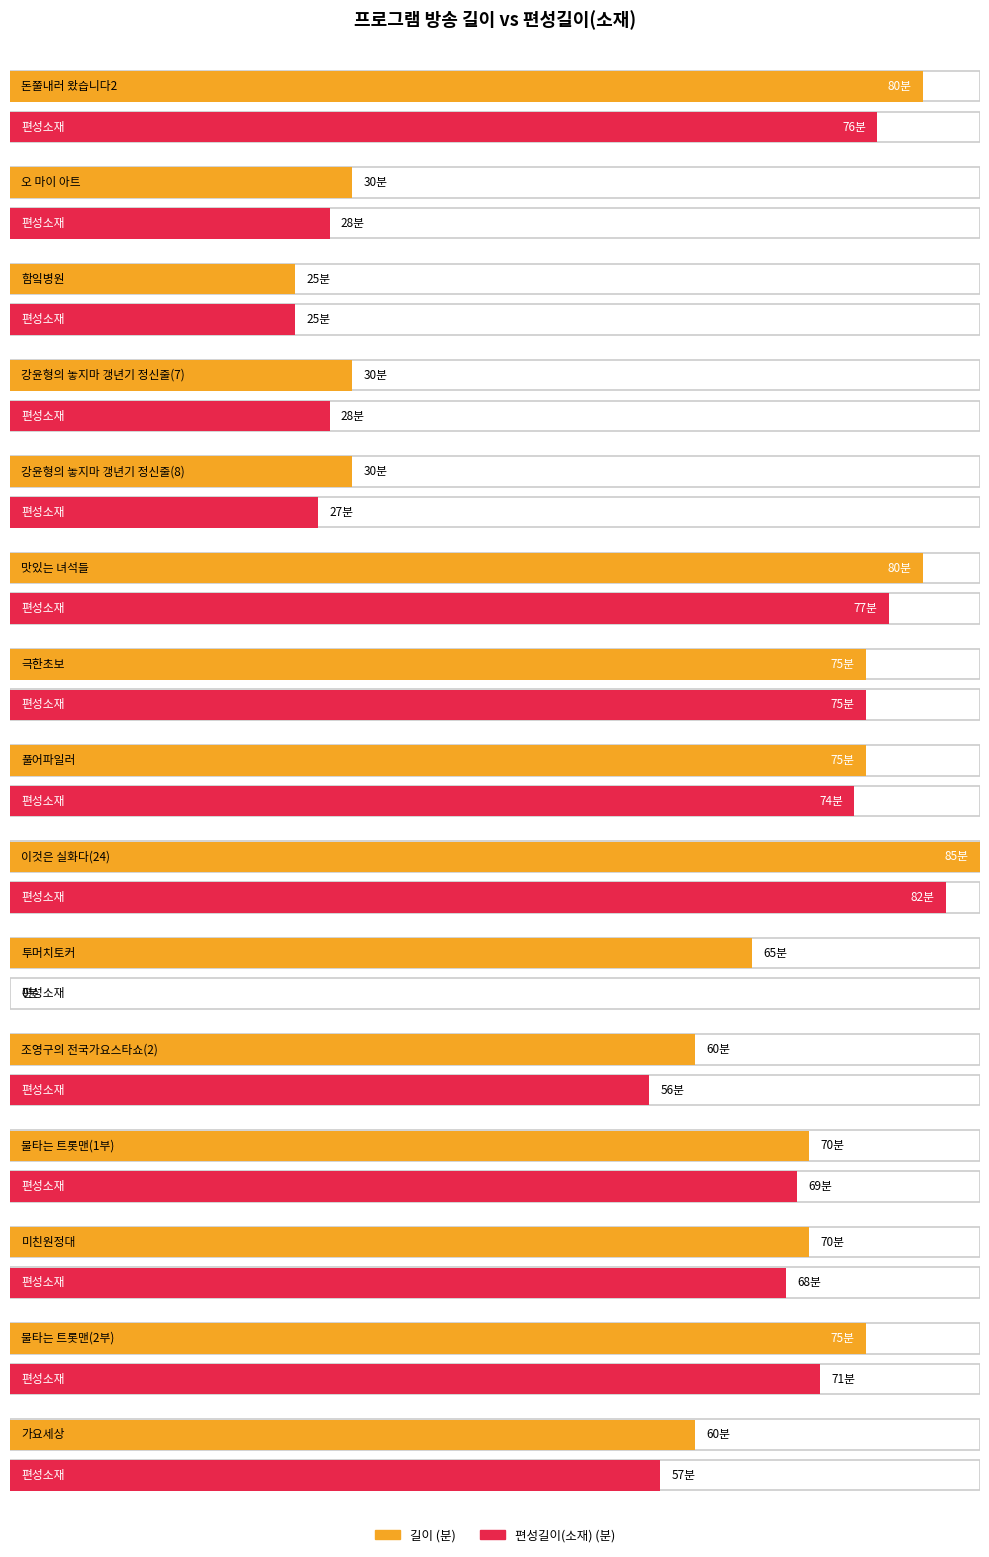

At which label does 편성길이(소재) first exceed 68?

돈쭐내러 왔습니다2